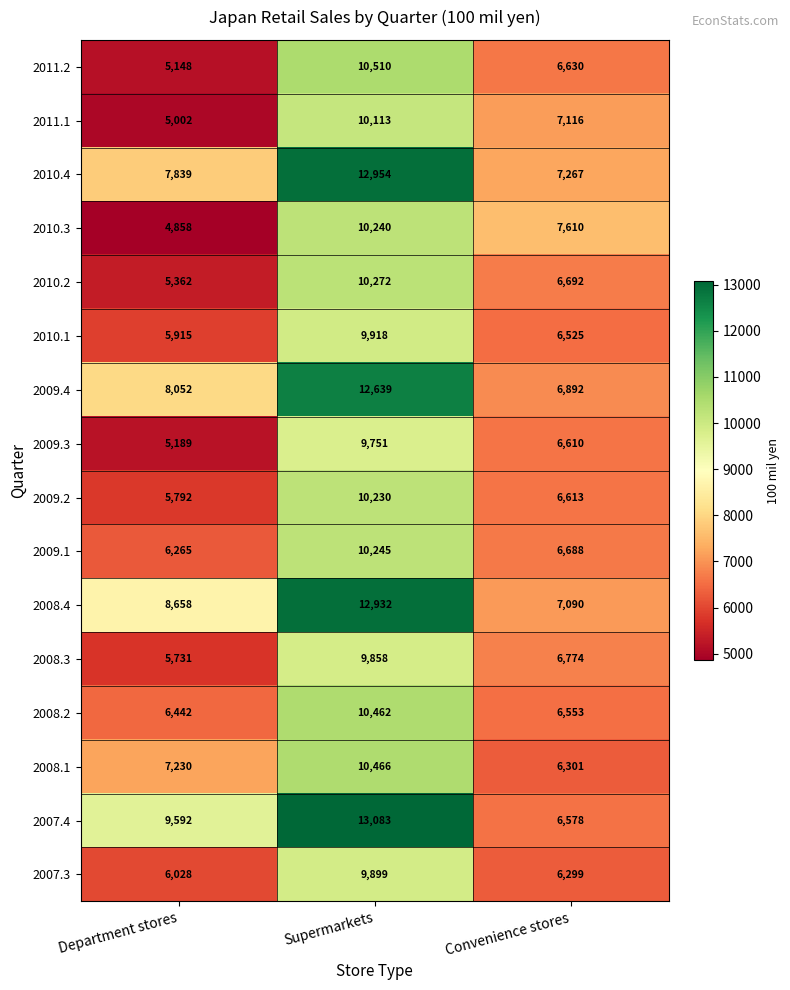

At which category is the sum across all series the highest?

Supermarkets